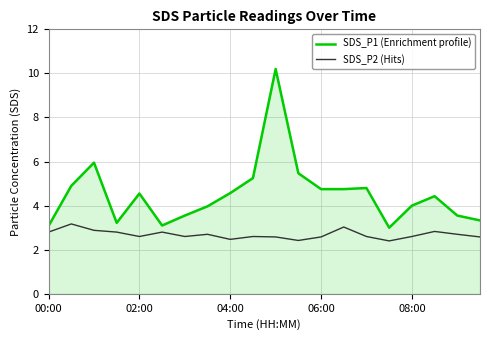

True or false: SDS_P2 (Hits) and SDS_P1 (Enrichment profile) cross at least once.

False